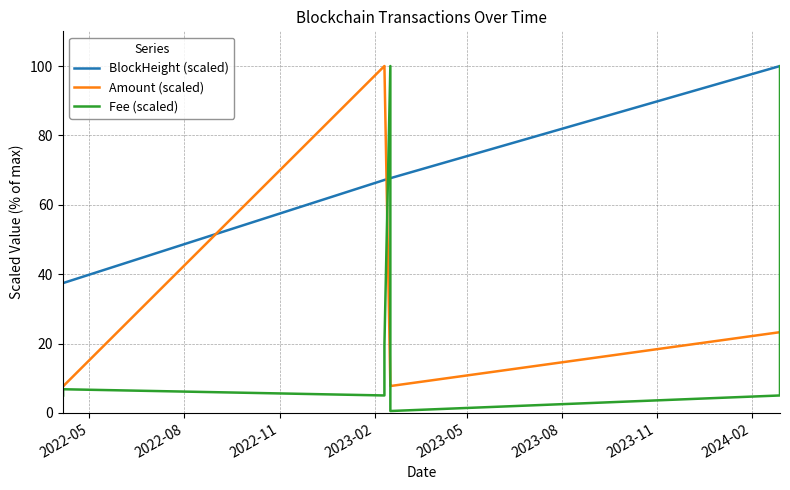

What are all the series names shown in the legend?

BlockHeight (scaled), Amount (scaled), Fee (scaled)